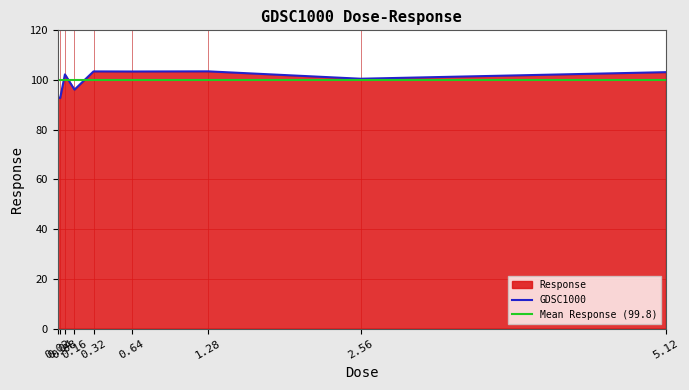

What is the sum of all values?

898.4